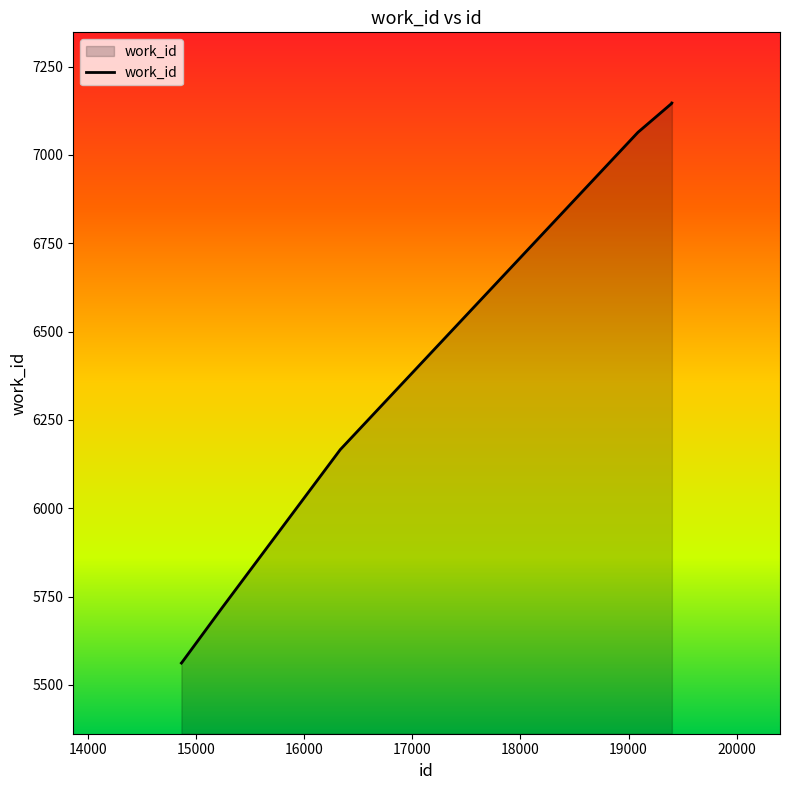

True or false: the data has more than 1 interior local peaks.

False